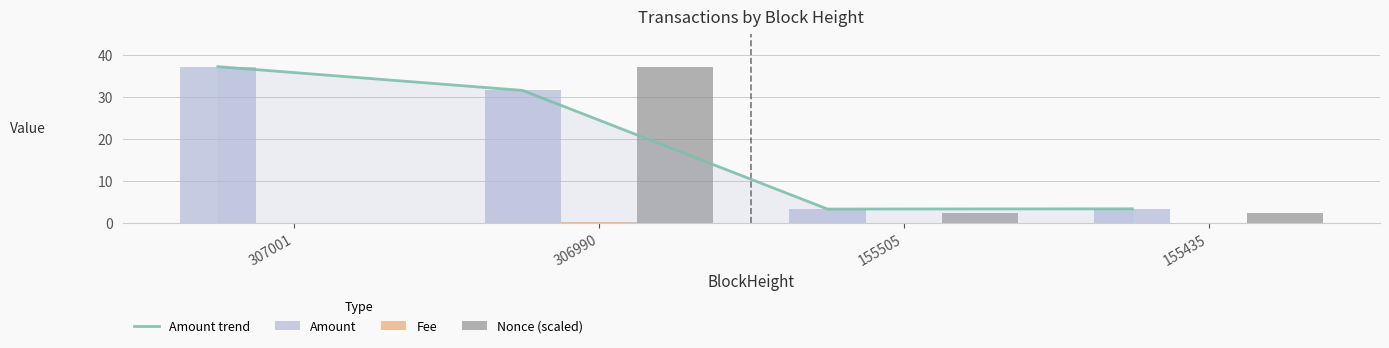

True or false: Nonce (scaled) has a value of 1.2 at 155435.

False